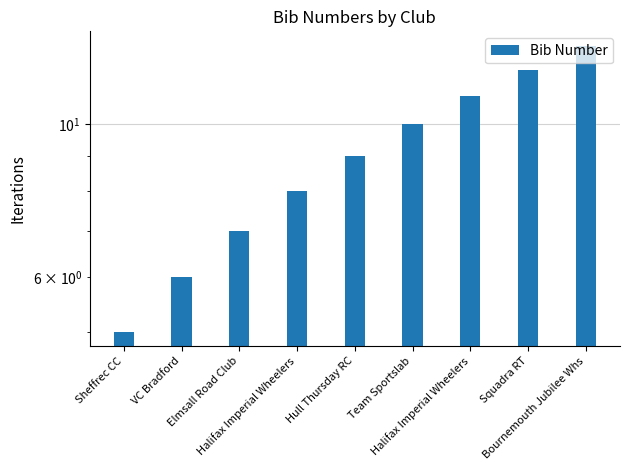

List the labels in order of value, smallest first.

Sheffrec CC, VC Bradford, Elmsall Road Club, Halifax Imperial Wheelers, Hull Thursday RC, Team Sportslab, Halifax Imperial Wheelers, Squadra RT, Bournemouth Jubilee Whs